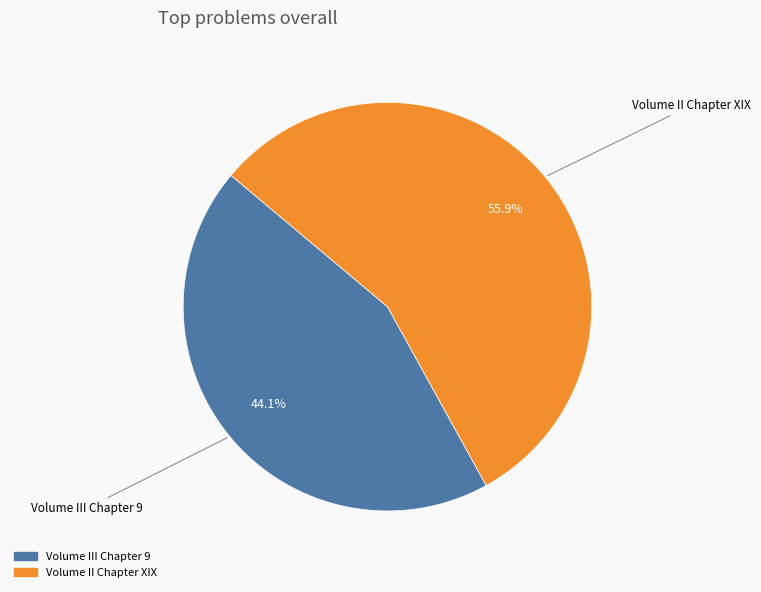

Between Volume II Chapter XIX and Volume III Chapter 9, which is larger?

Volume II Chapter XIX